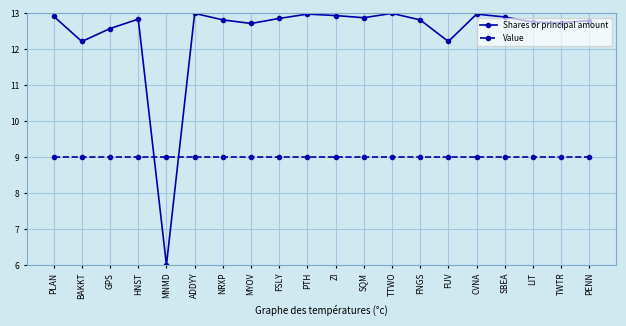

The Shares or principal amount series shows 12.7 at TWTR. True or false?

True